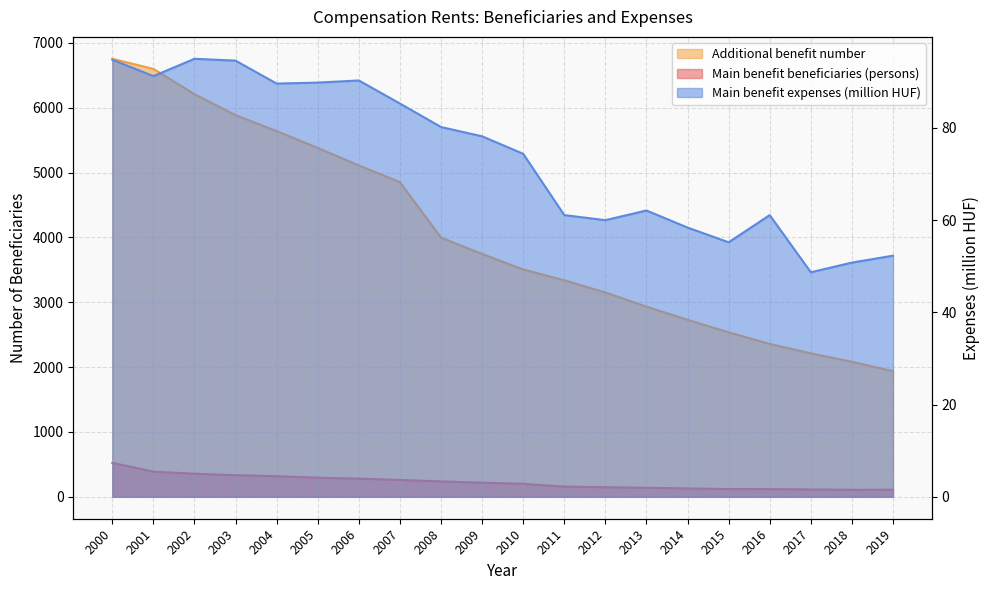

True or false: Main benefit beneficiaries (persons) has more than 0 points higher than both neighbors.

False